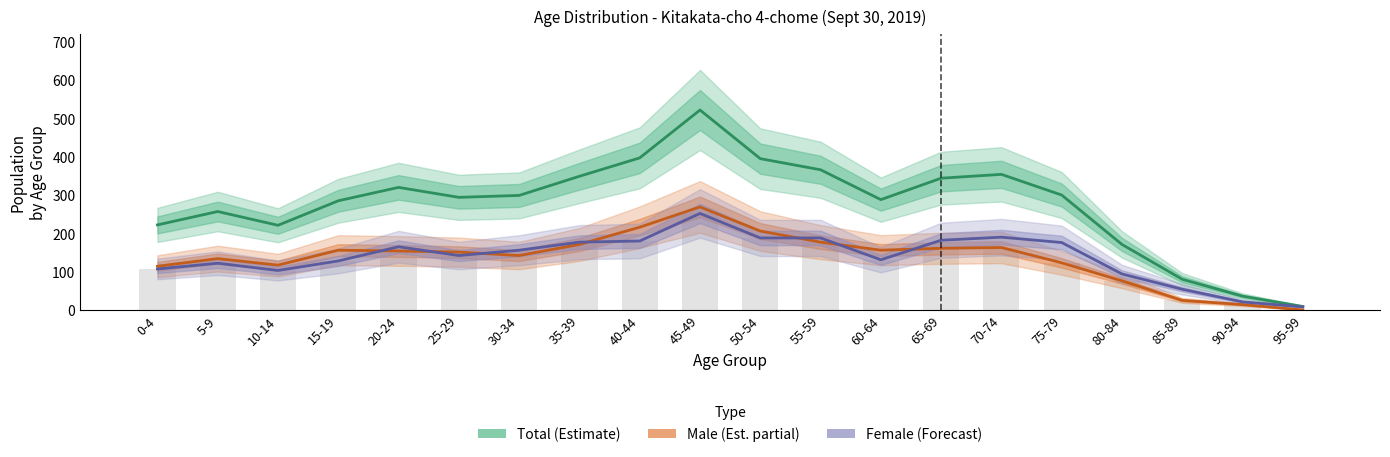

Is the value of Female (Forecast) at 20-24 greater than the value of Total (Estimate) at 5-9?

No